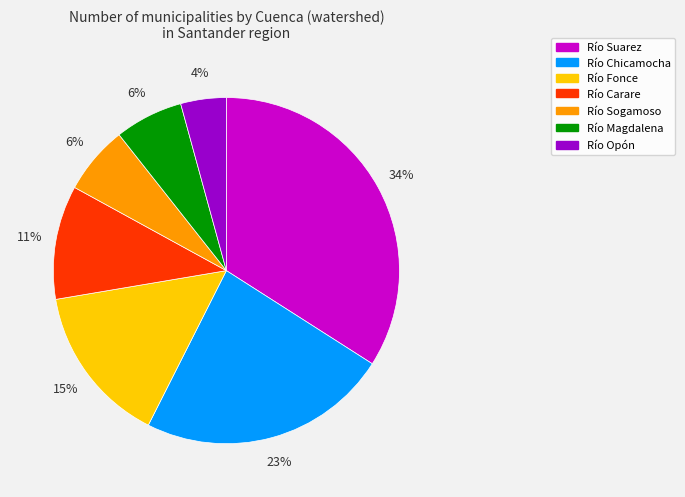

What percentage is the Río Carare slice, to the nearest percent?

11%